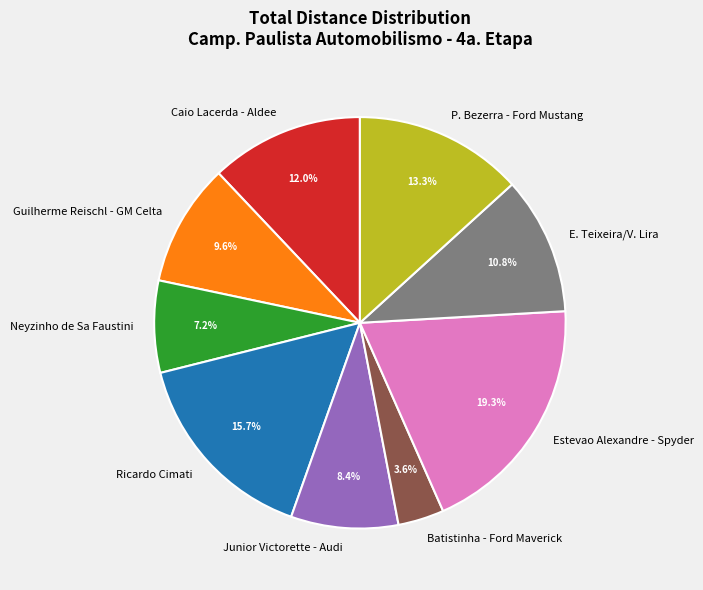

To the nearest percent, what is the combined percentage of Guilherme Reischl - GM Celta and Batistinha - Ford Maverick?

13%